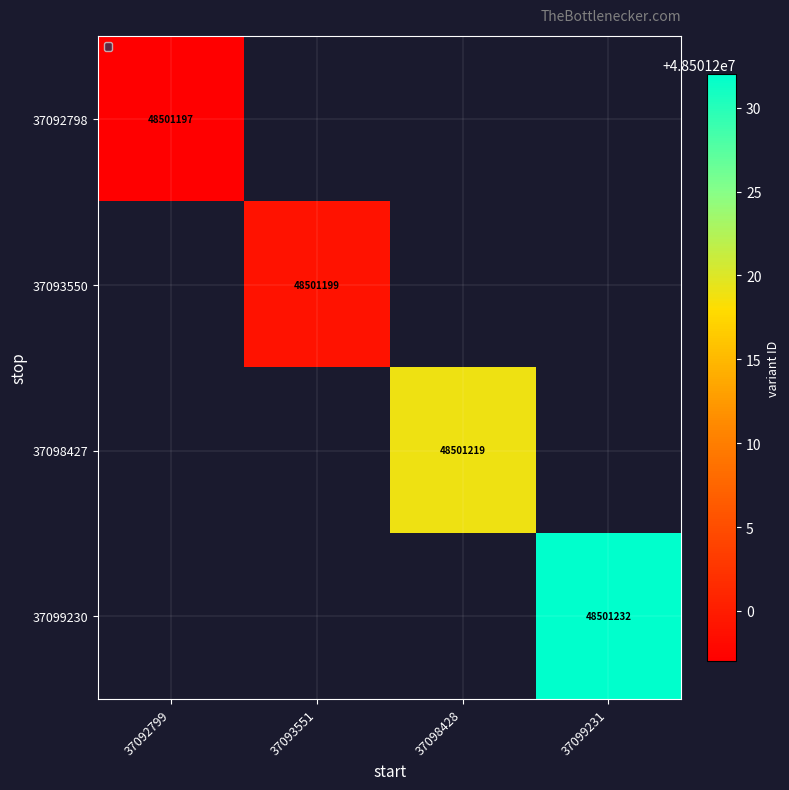

The 37099230 series shows 27504093 at 37099231. True or false?

False